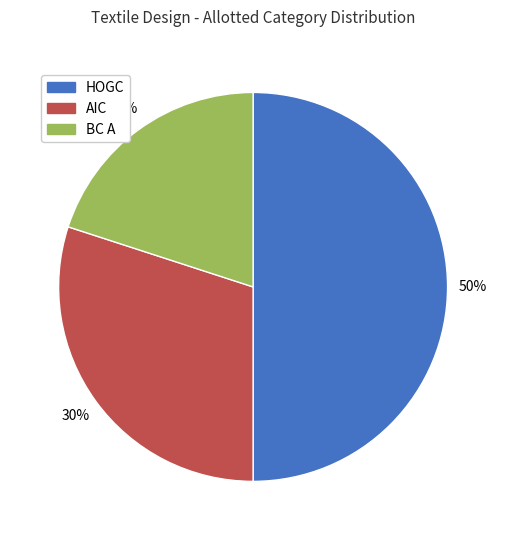

Which has a higher value, HOGC or AIC?

HOGC